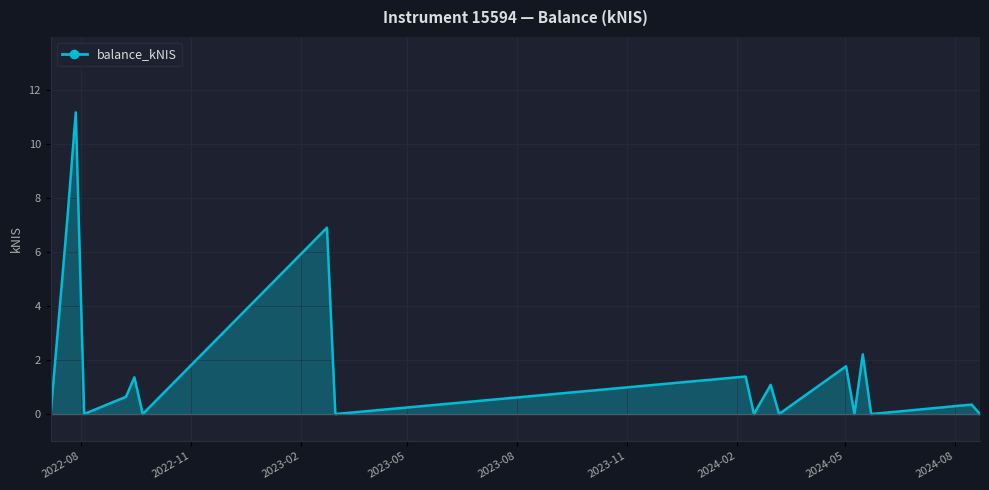

What is the maximum value shown in the chart?

11.2